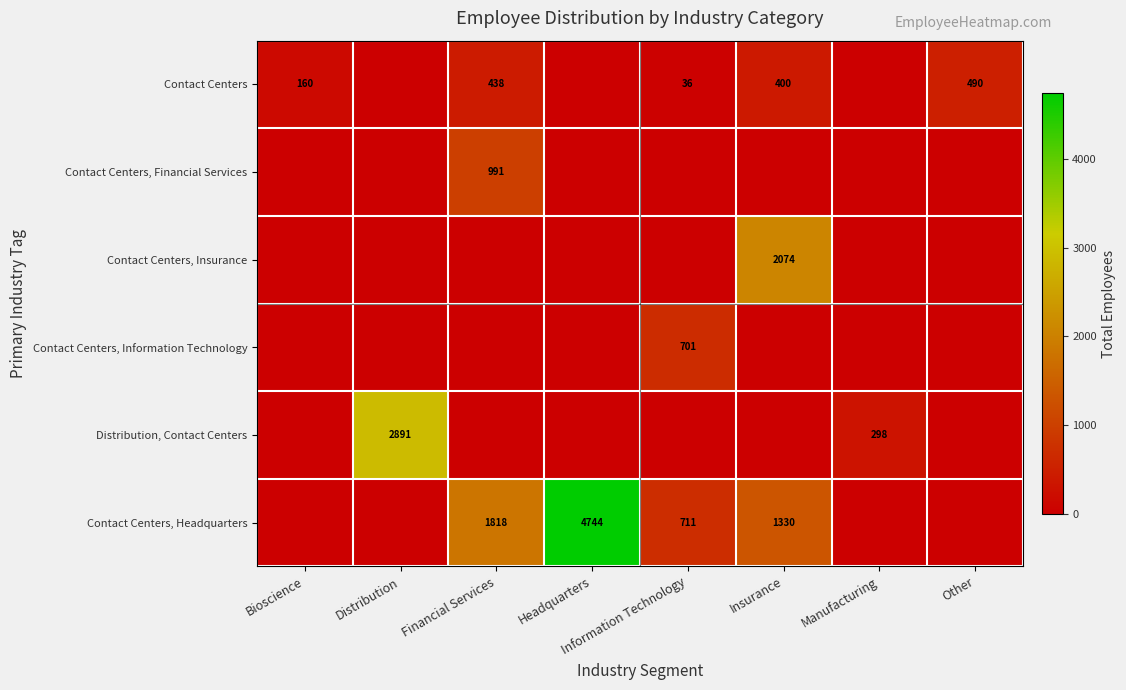

What is the total value across all series at Manufacturing?

298